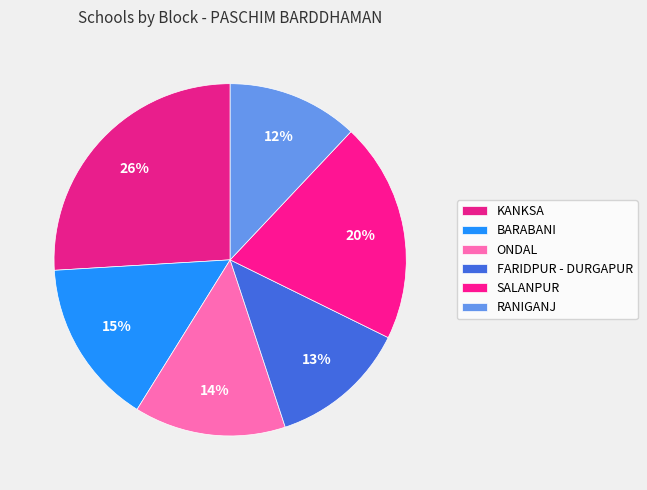

Is there any slice that represents more than half of the pie?

No